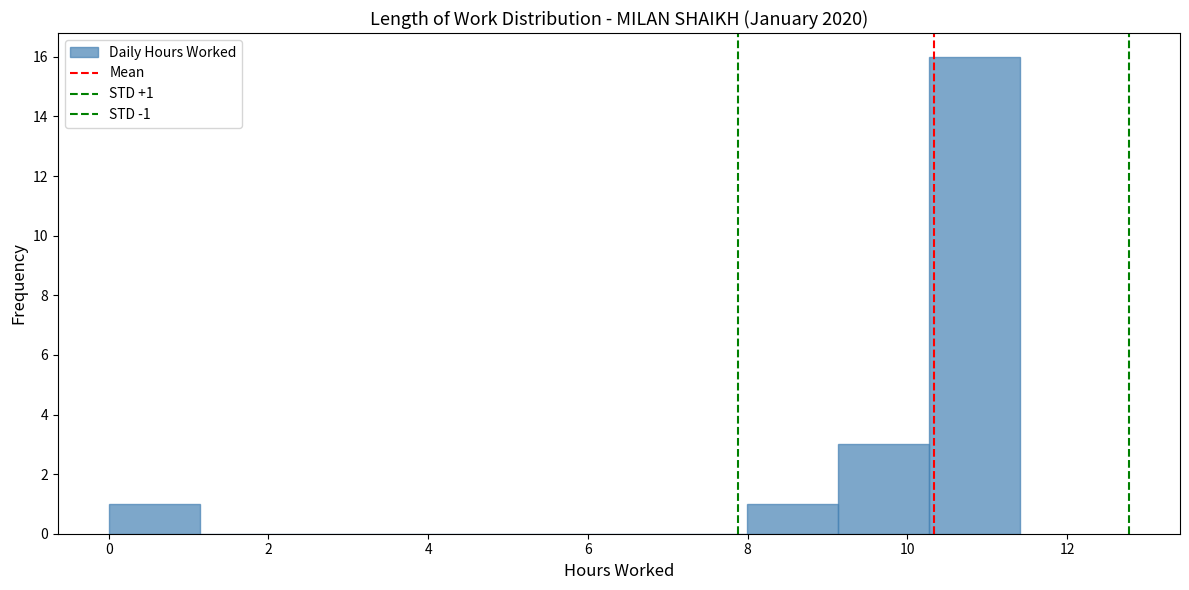

Over which range of the x-axis is the bar tallest?

10.2 to 11.4